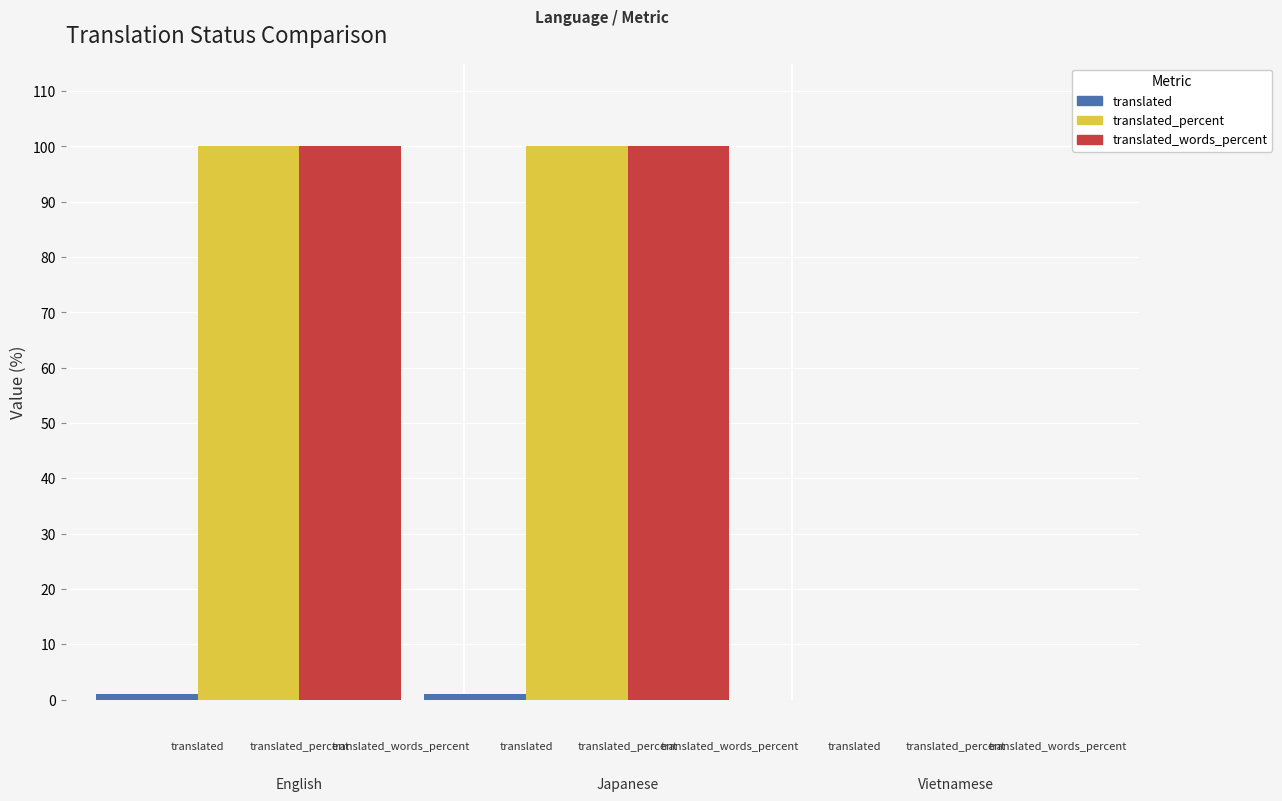

What is the maximum value shown in the chart?

100